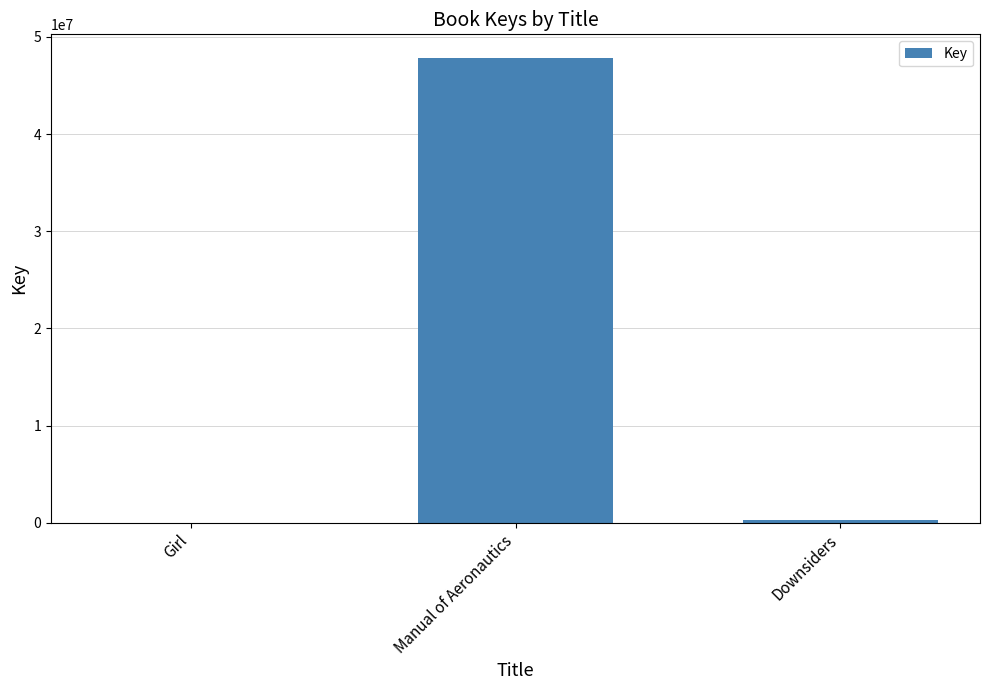

Between Downsiders and Manual of Aeronautics, which is larger?

Manual of Aeronautics